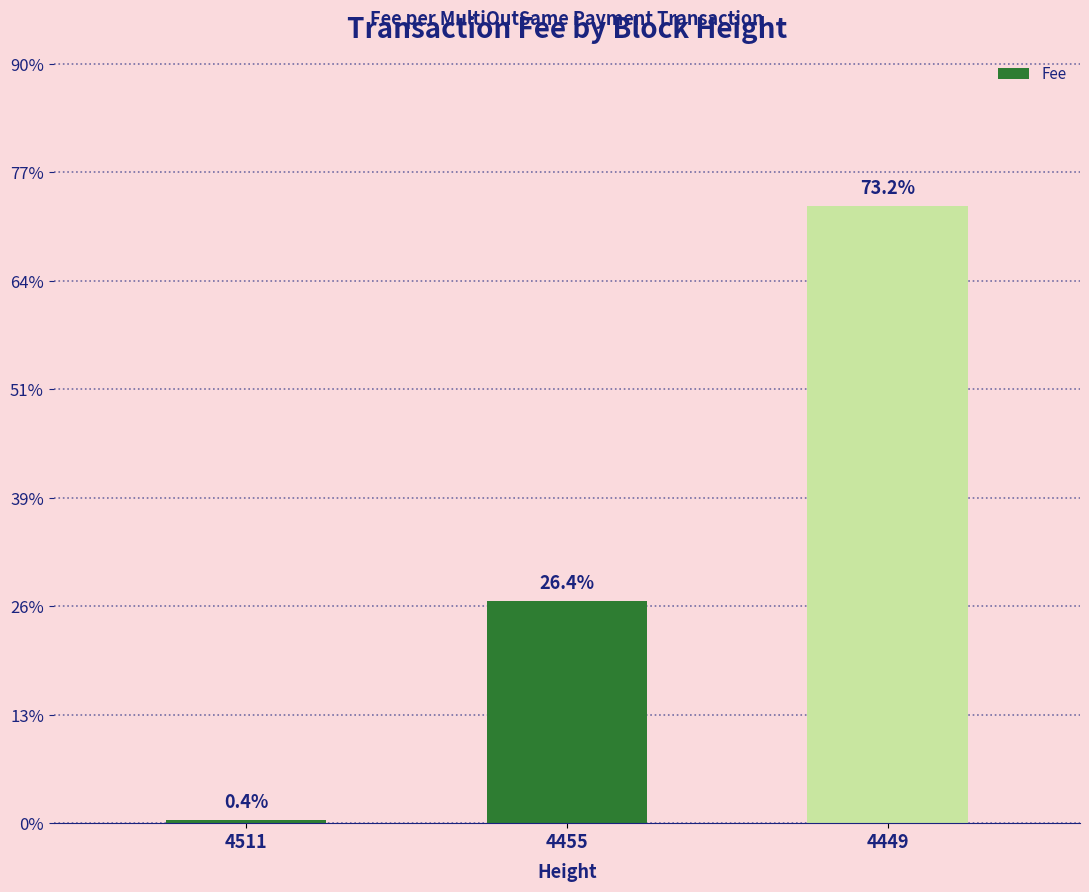

Does the chart contain any negative values?

No